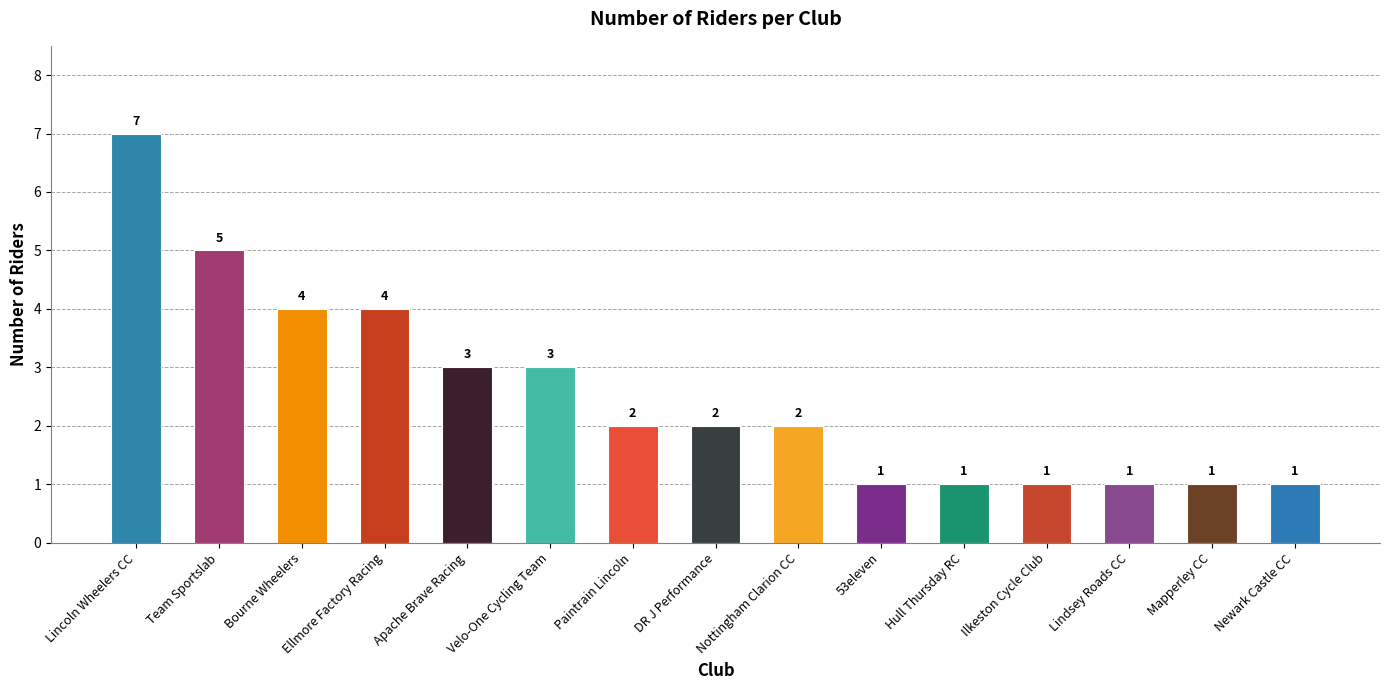

Are the bars grouped side by side (vs. stacked)?

No